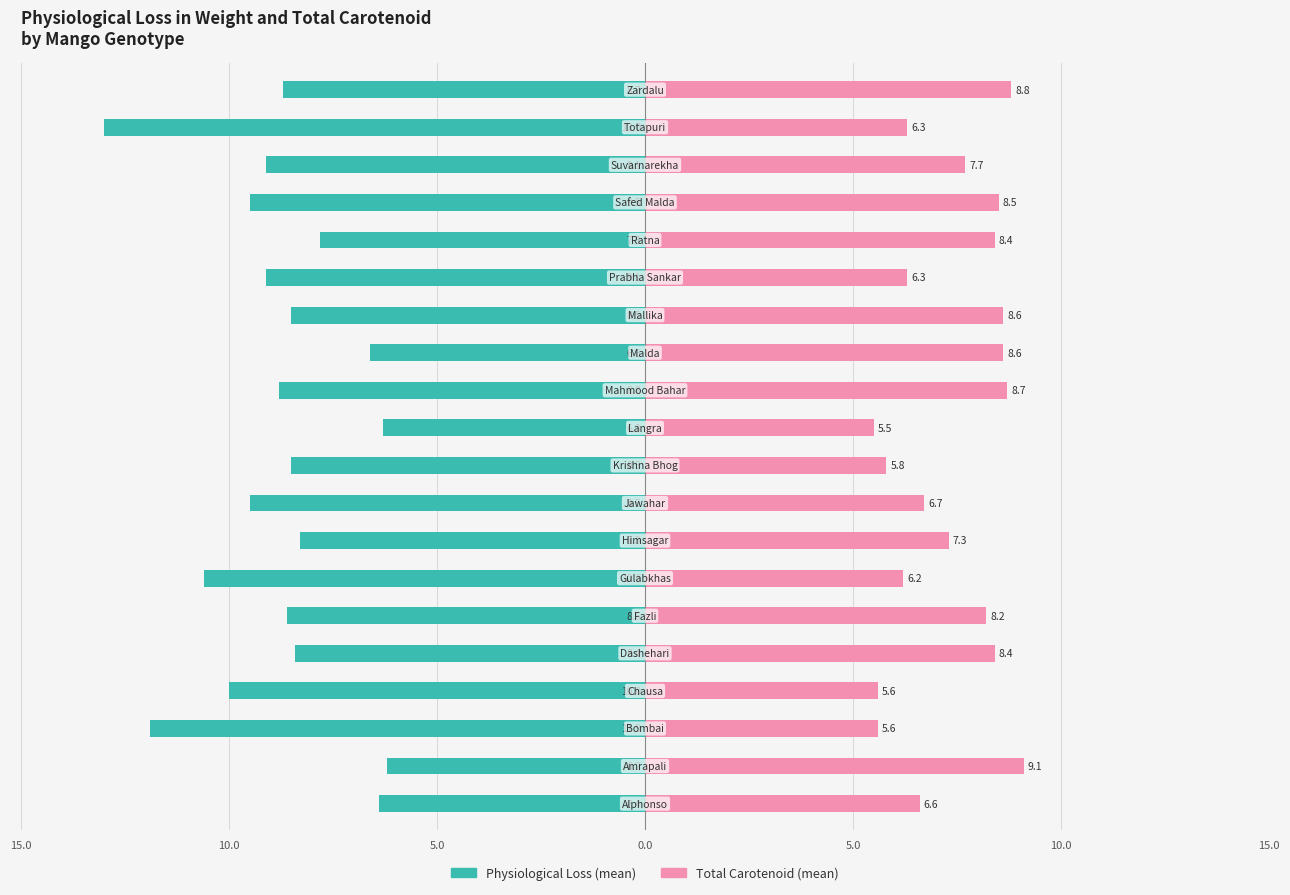

How many values in the Total Carotenoid (mean) series are below 7?

9